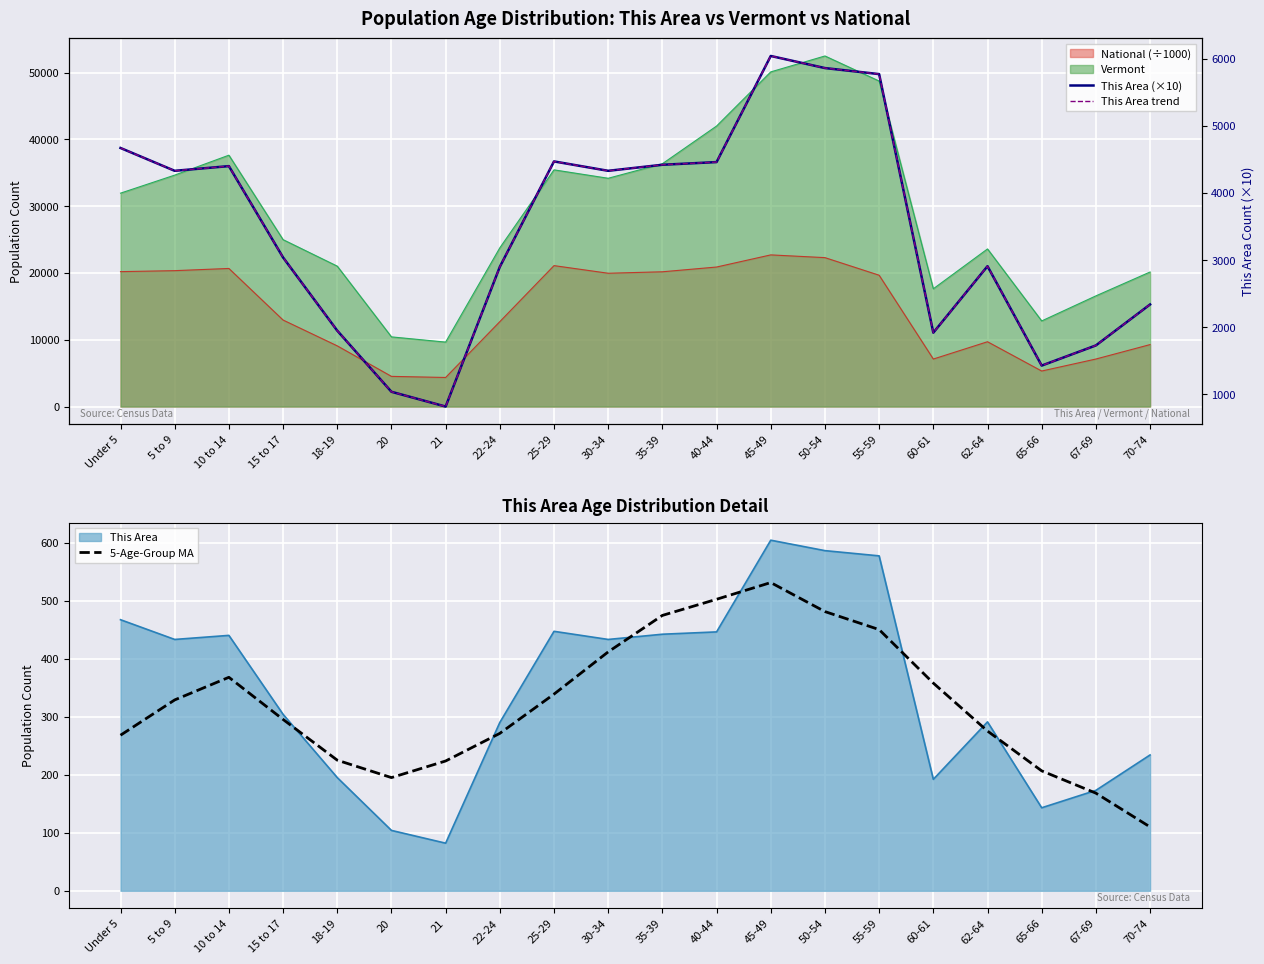

True or false: This Area (×10) and 5-Age-Group MA cross at least once.

False